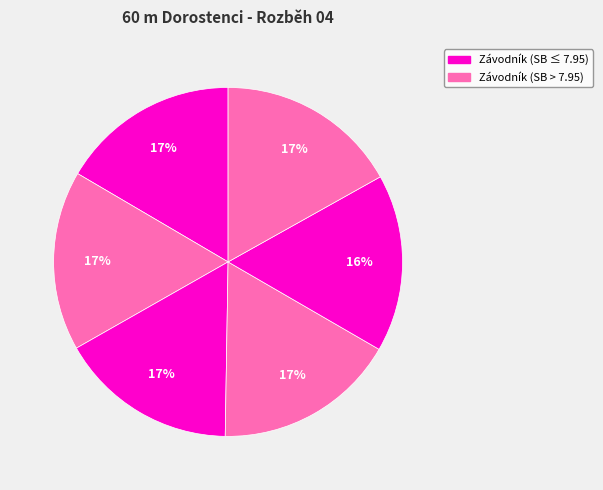

Is there a majority slice in this chart?

No